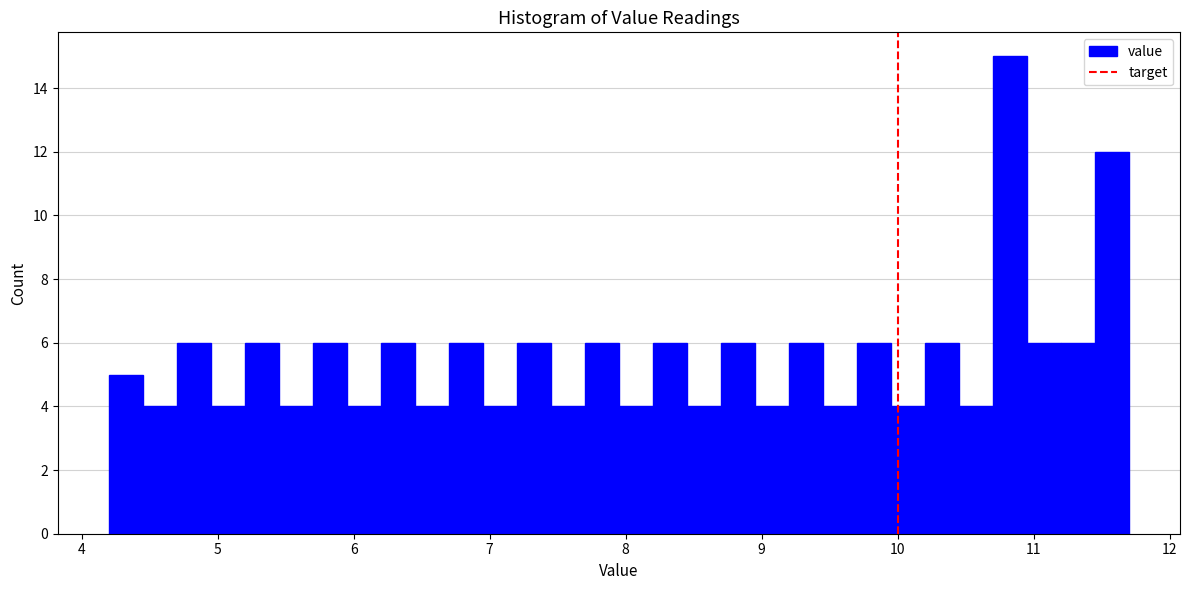

Around what value on the x-axis is the tallest bar? Give the approximate position of its centre, as read against the axis.

10.8